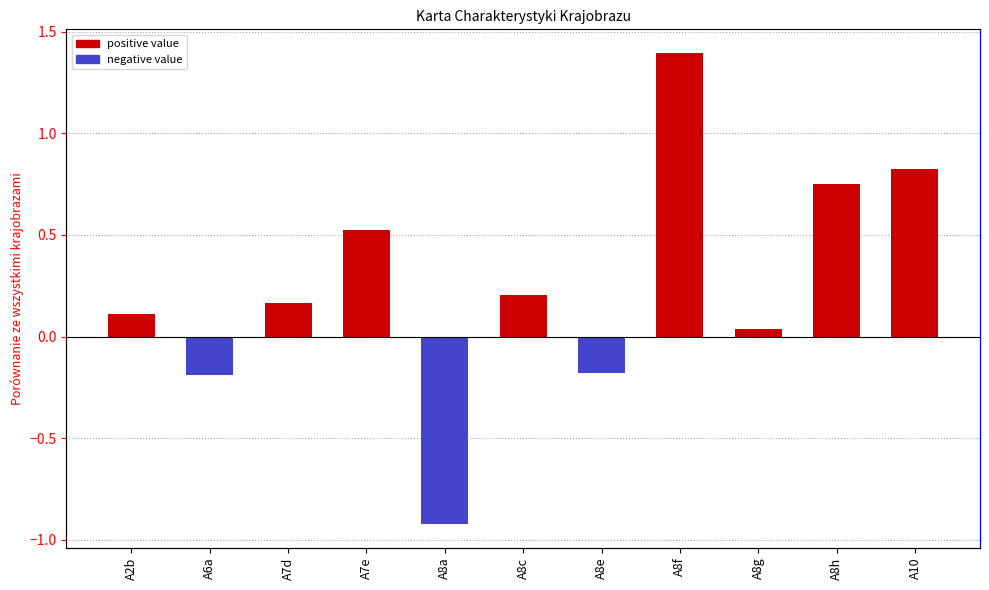

How many values exceed 0?

8